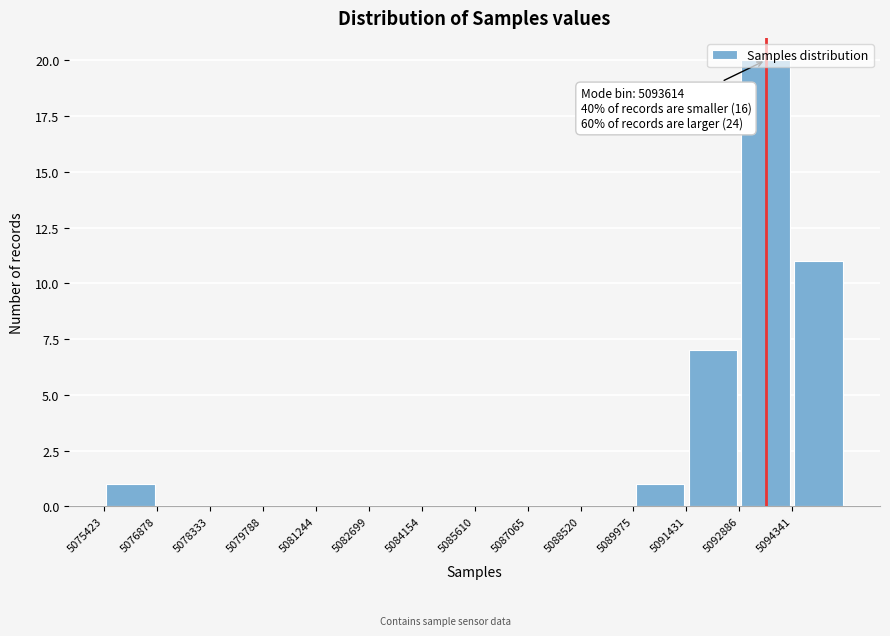

Which range on the x-axis has the tallest bar?

5092800 to 5094400